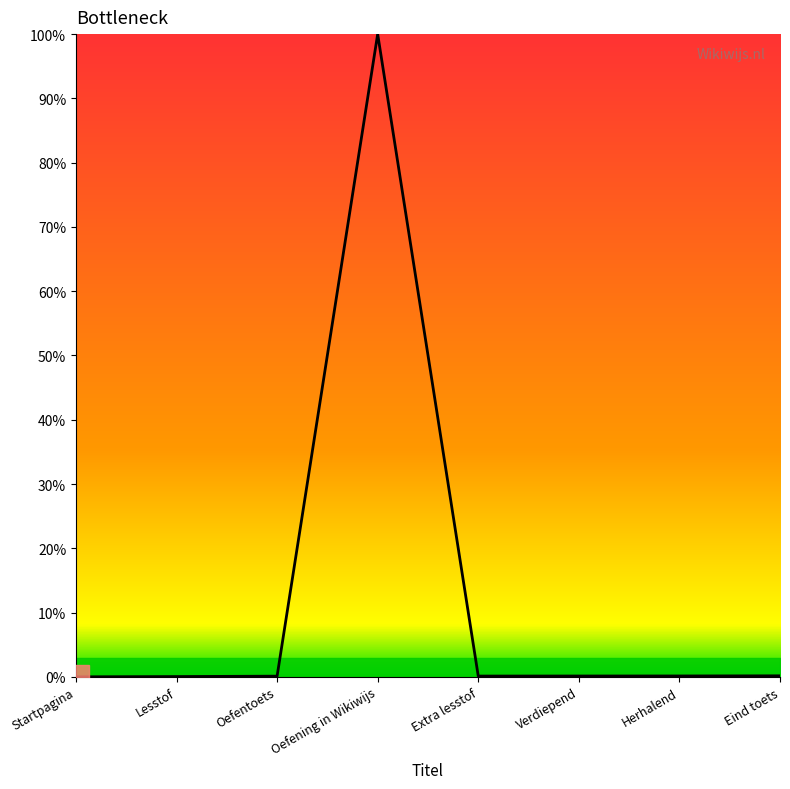

What position from the right is Oefening in Wikiwijs?

5